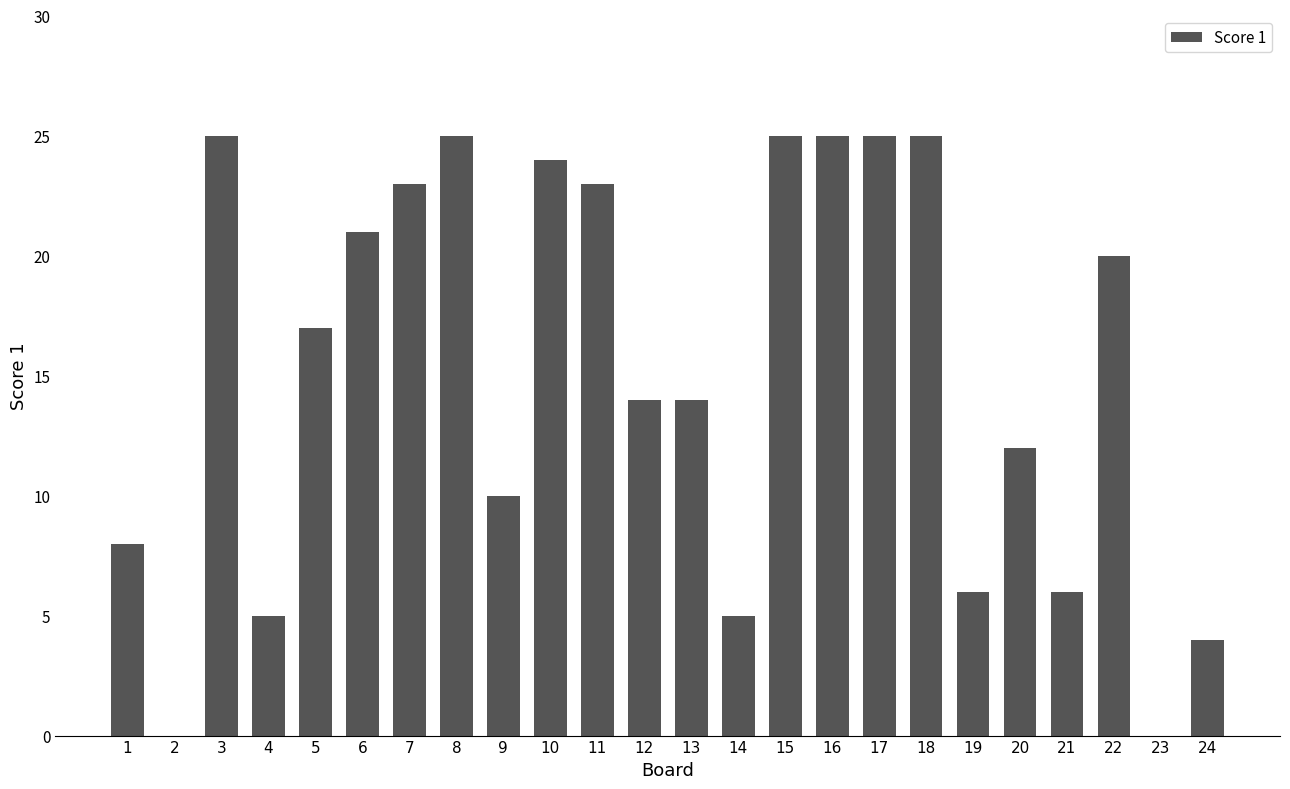

Where does the data first go above 17?

3